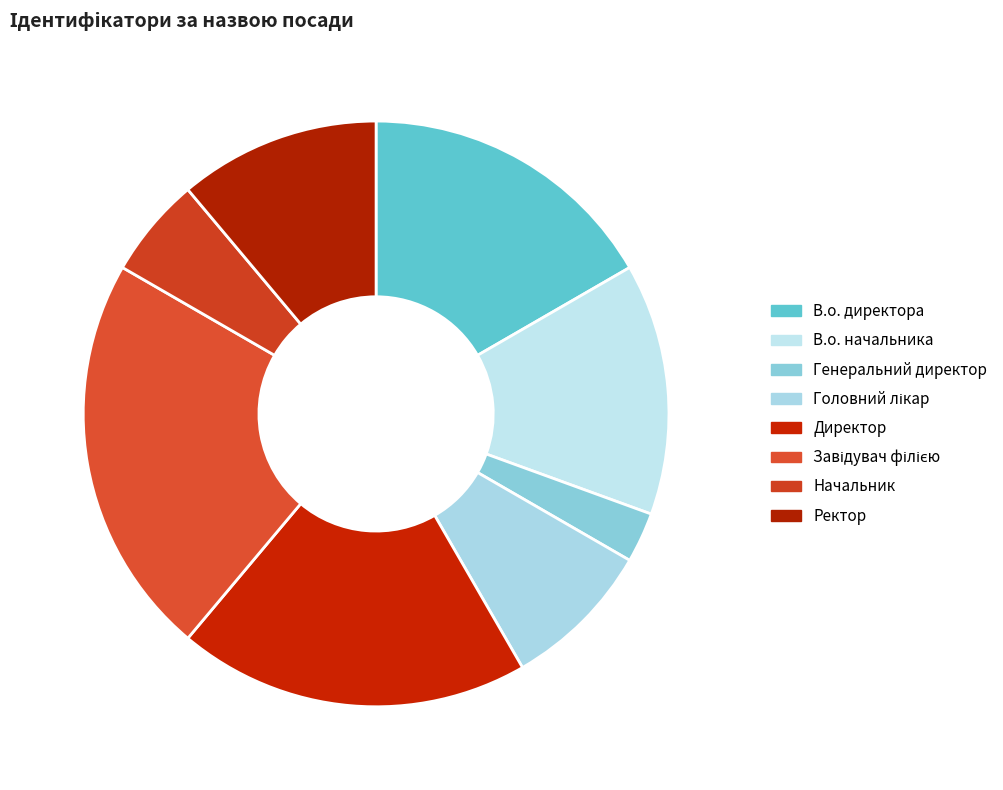

How many segments does this pie chart have?

8